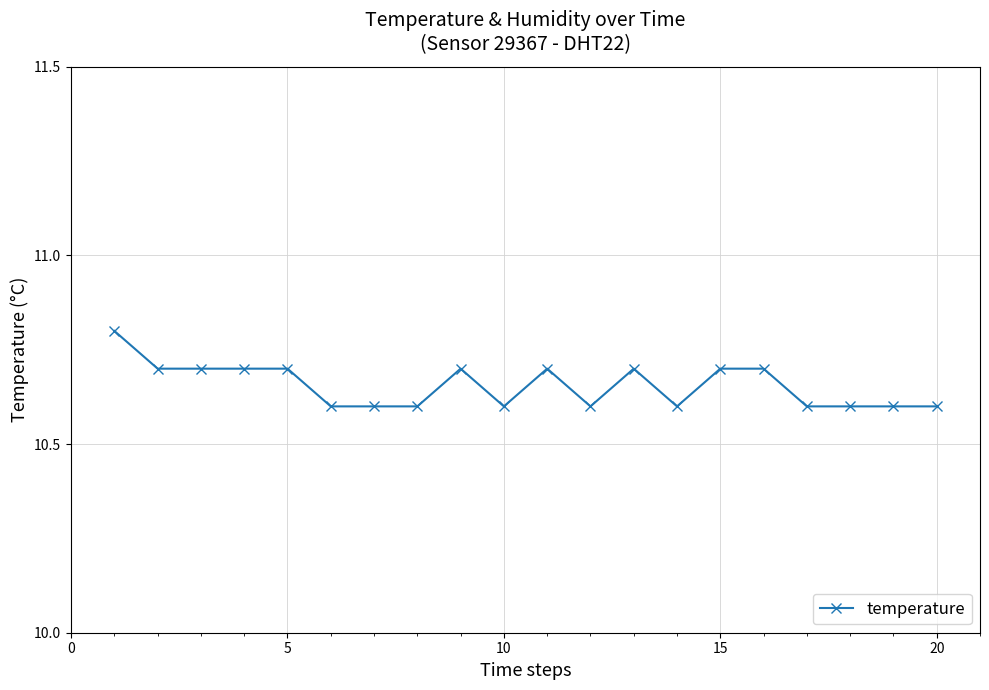

What is the difference between the second highest and second lowest values?

0.1